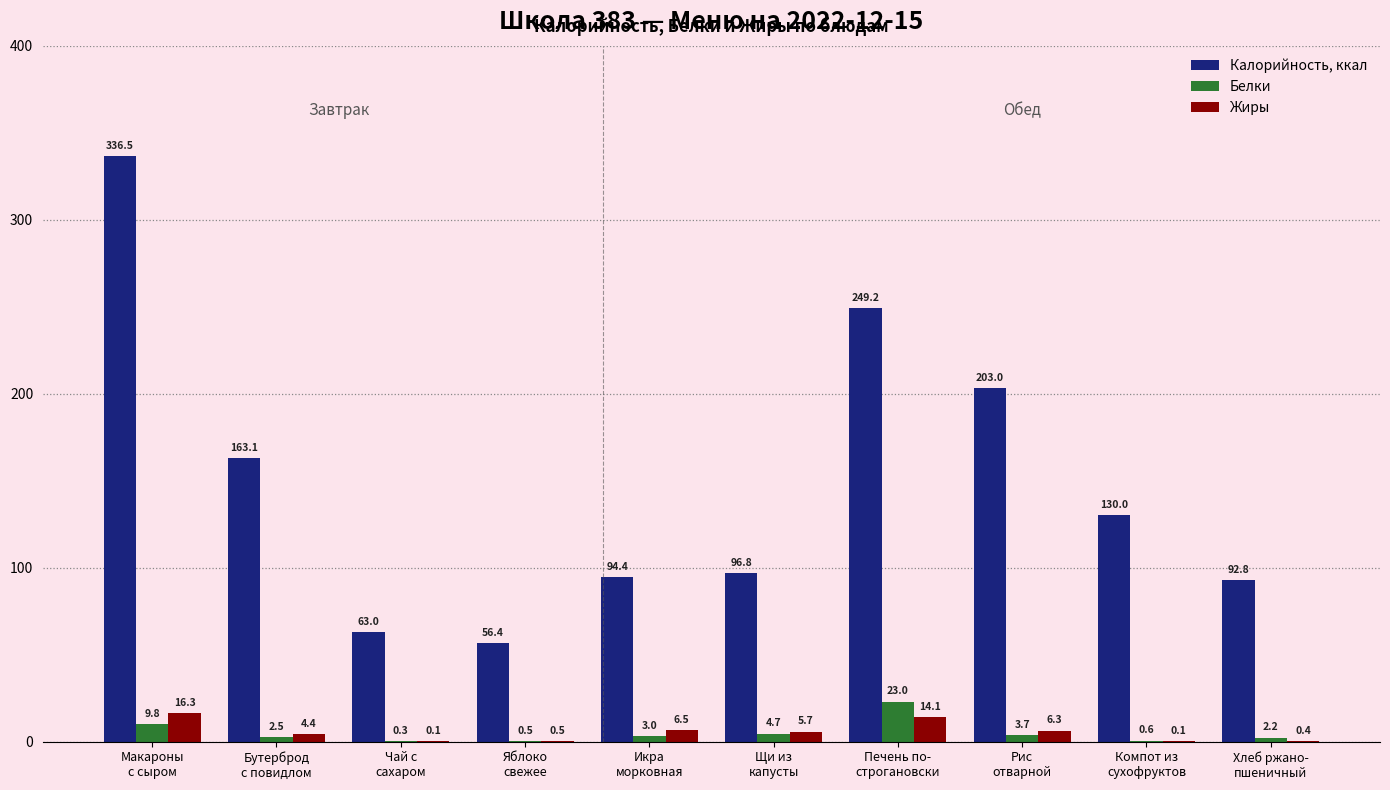

Which series has the largest total across all categories?

Калорийность, ккал